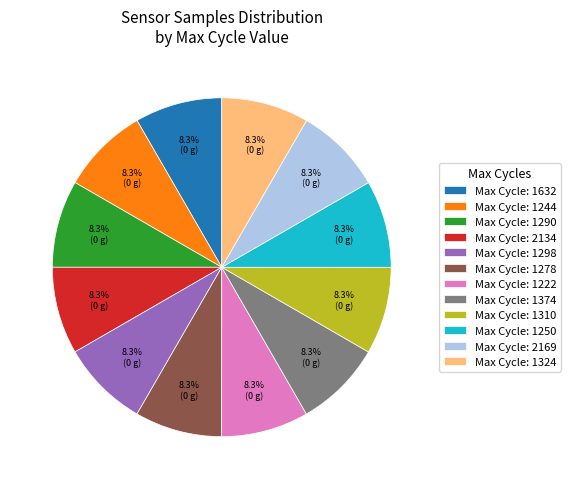

What portion of the pie excludes Max Cycle: 1324?

91.7%